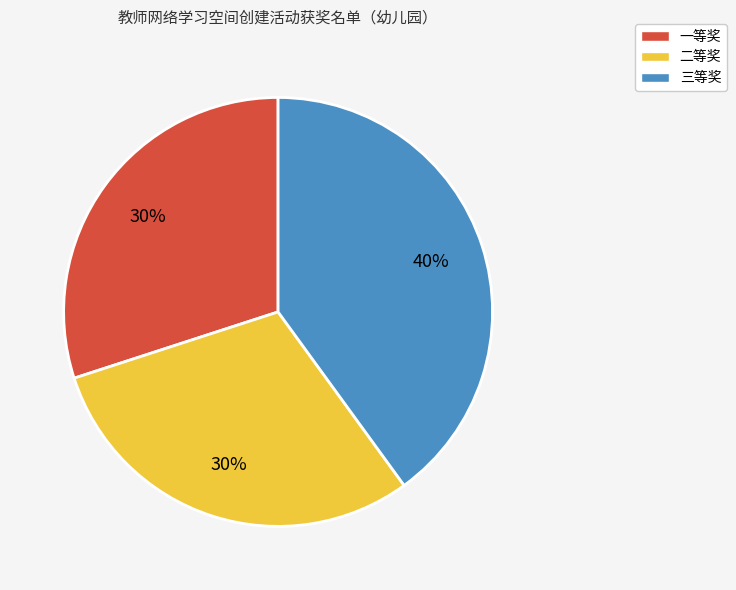

Count the number of slices in the pie.

3